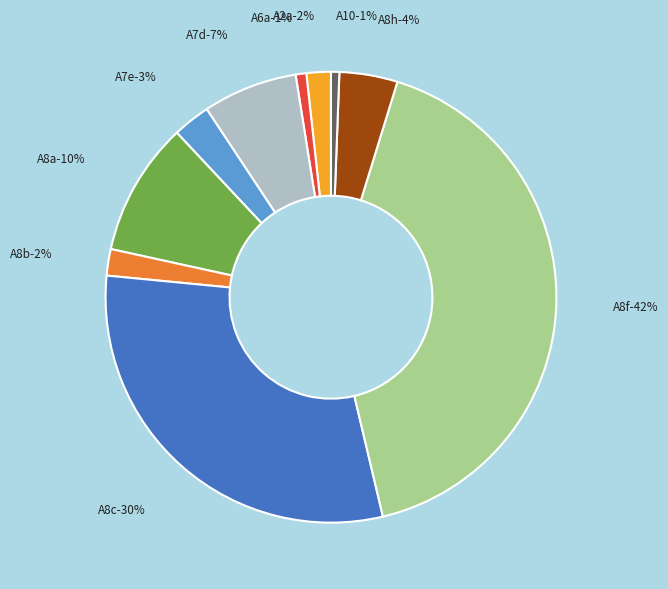

To the nearest percent, what portion does A7d represent?

7%